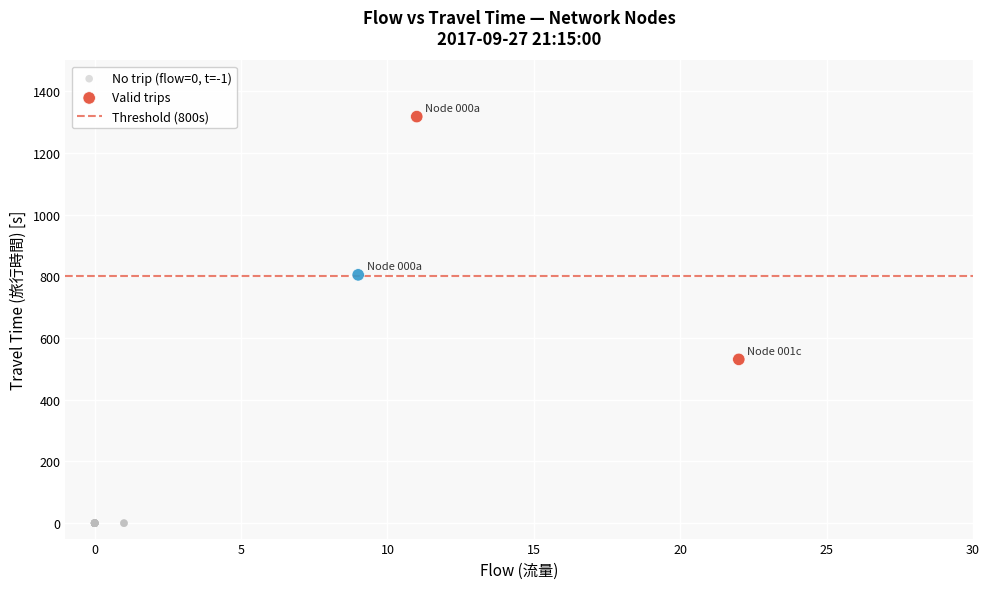

Which series contains the highest Y value?

Valid trips